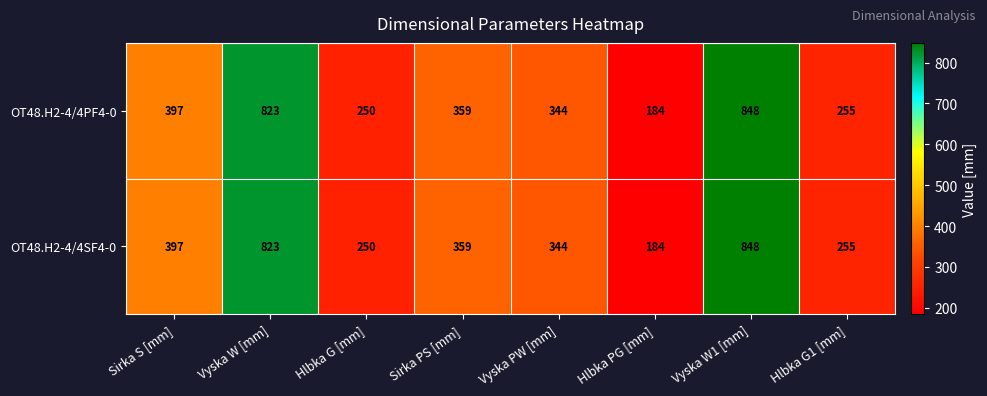

Which category has the lowest value across all series?

Hlbka PG [mm]